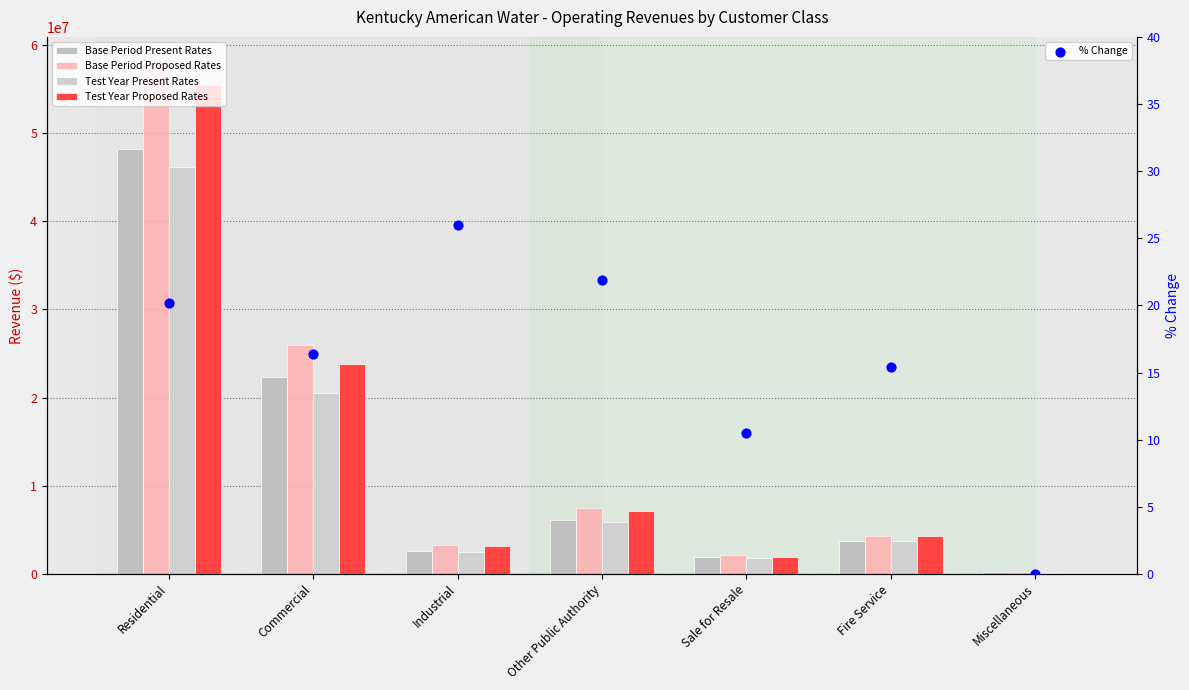

What are all the series names shown in the legend?

Base Period Present Rates, Base Period Proposed Rates, Test Year Present Rates, Test Year Proposed Rates, % Change